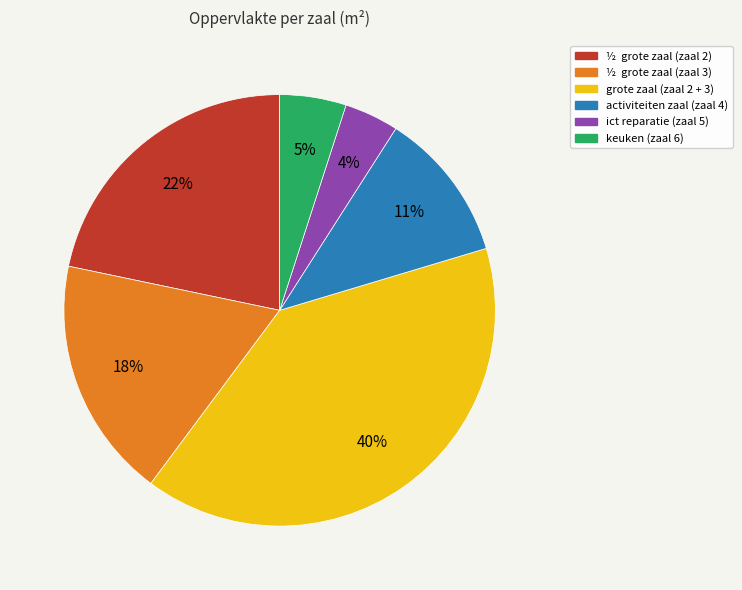

To the nearest percent, what is the average slice percentage?

17%